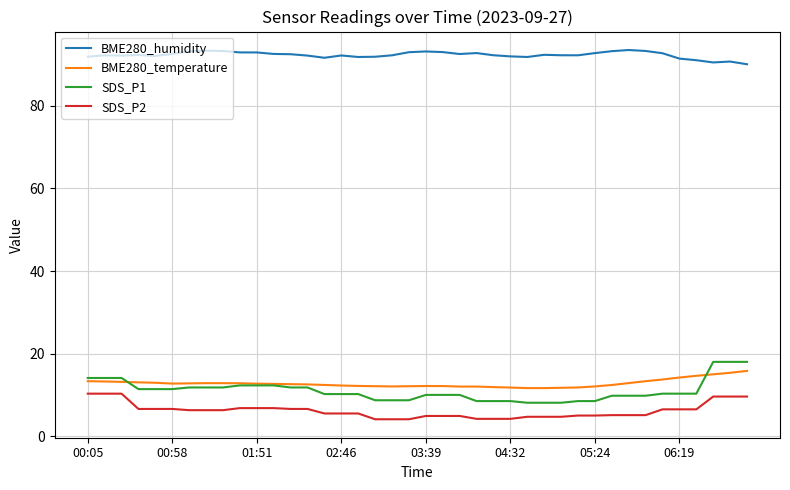

Which series has the largest total across all categories?

BME280_humidity